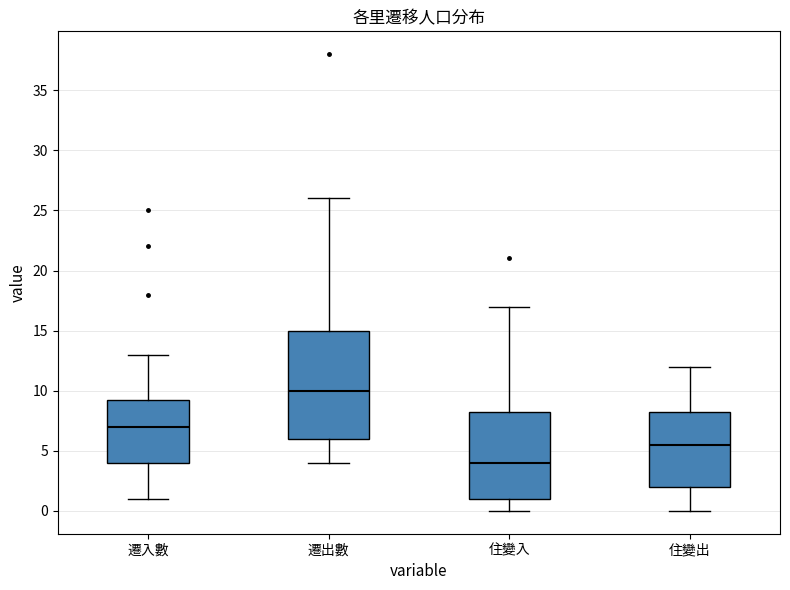

Which box's median line is the highest?

遷出數